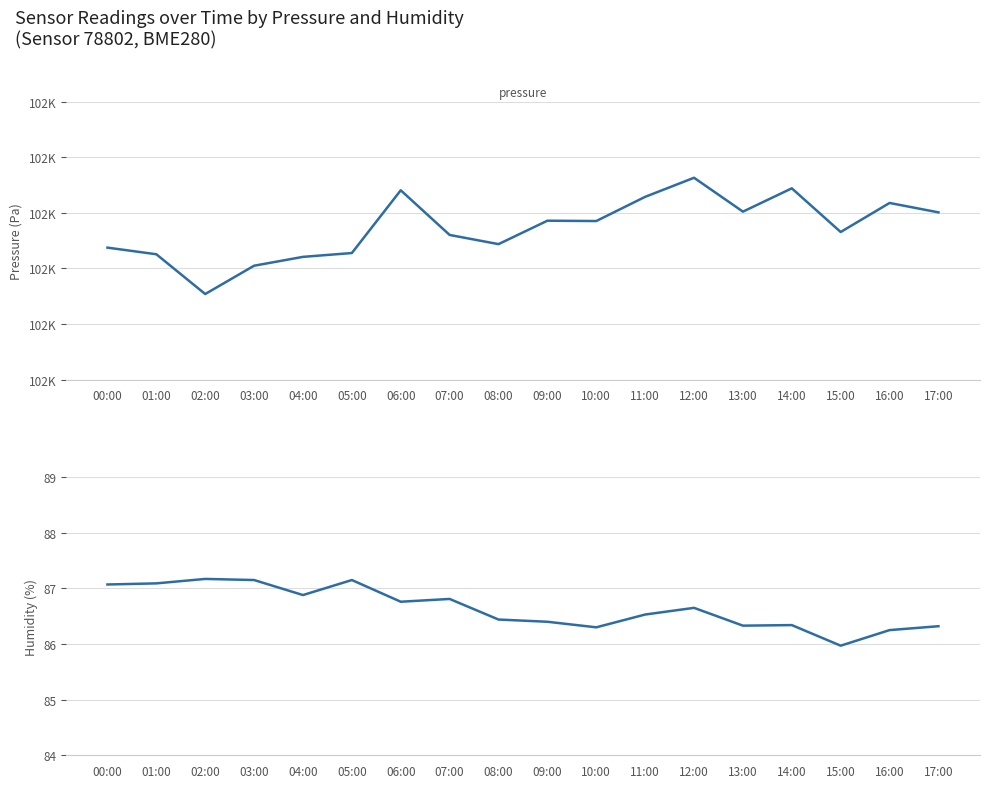

What is the difference between the second highest and minimum values in the pressure series?

19.0